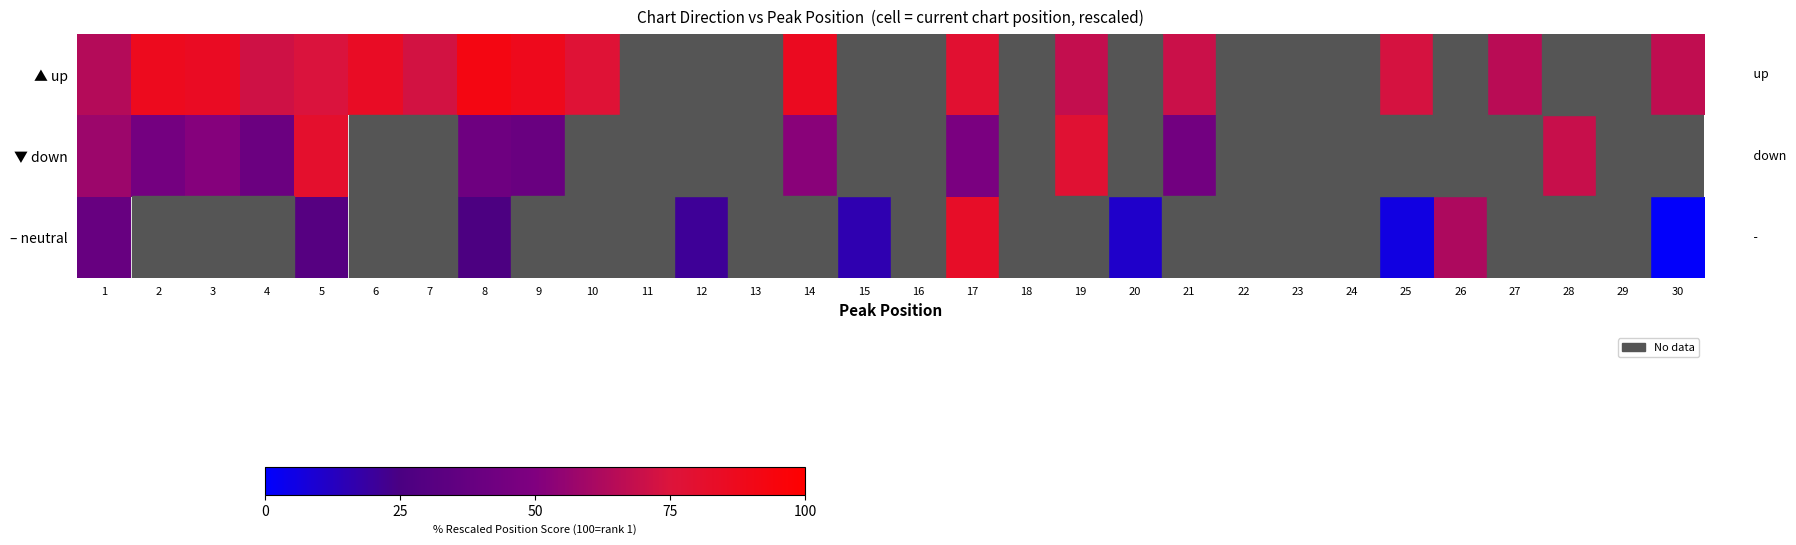

True or false: row_1 has a value of 60.8 at 2.

False